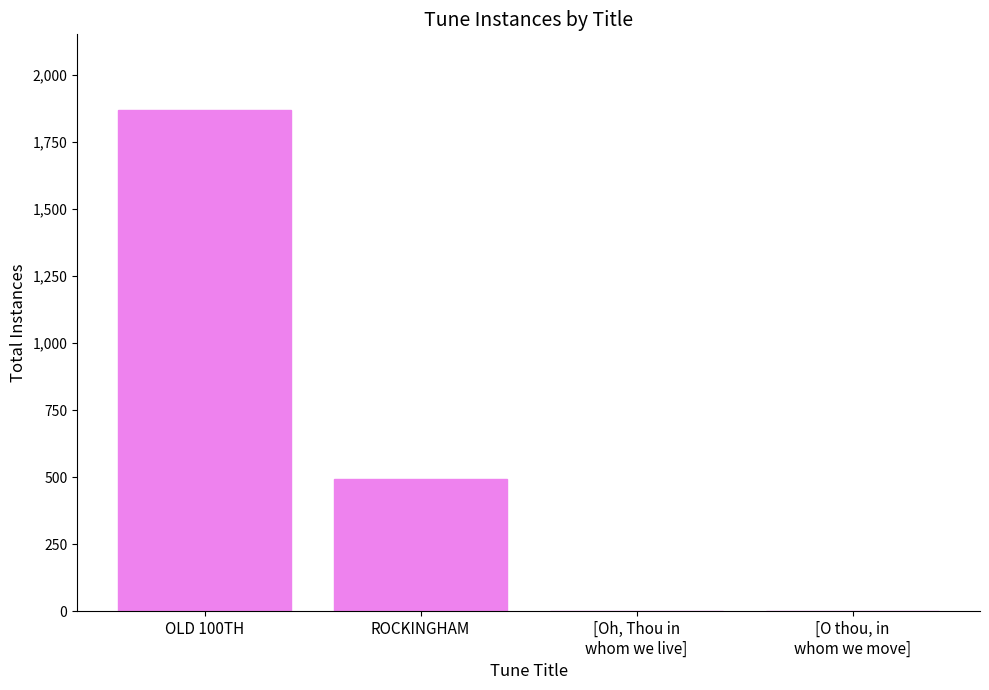

True or false: the data shows 146 at ROCKINGHAM.

False